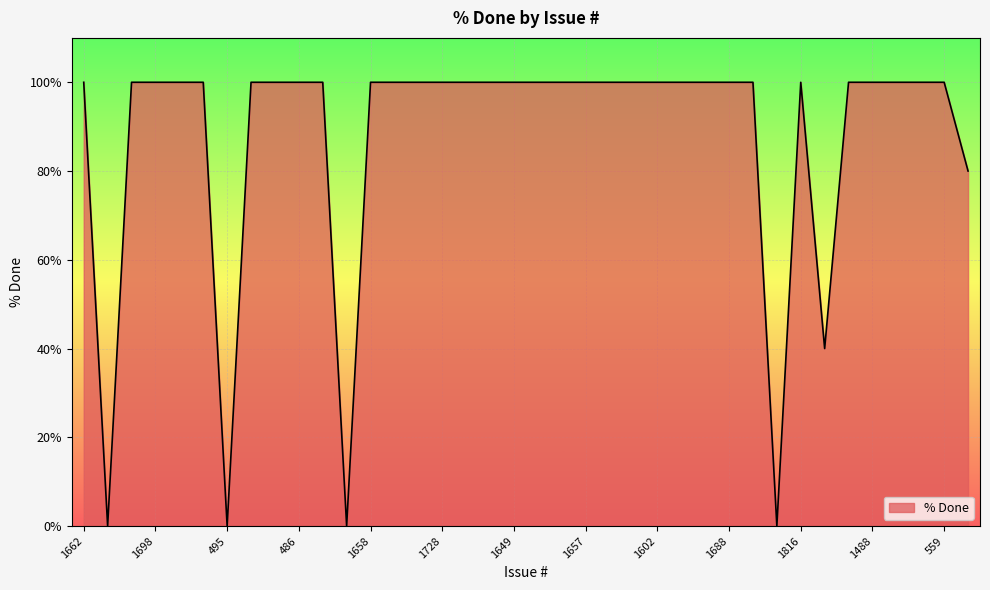

What is the maximum value shown in the chart?

100